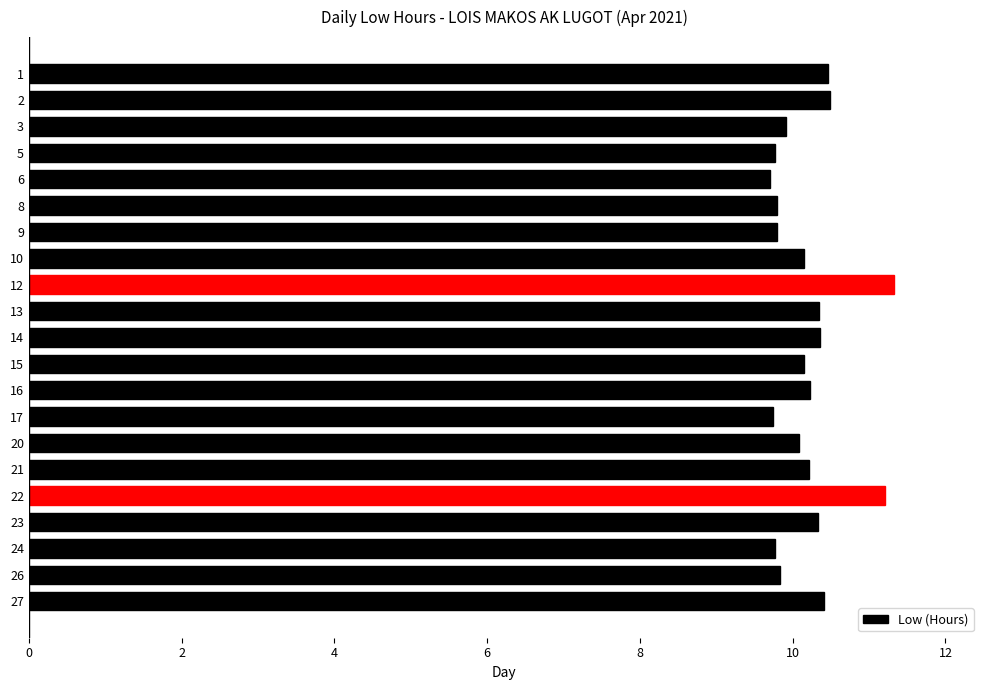

What is the difference between the maximum and minimum values?

1.6